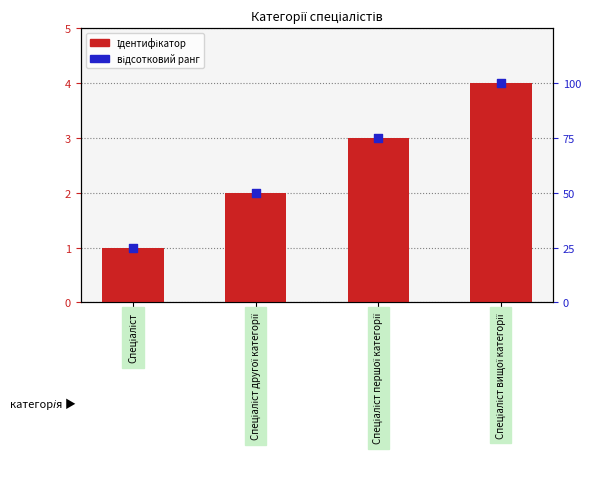

What are all the series names shown in the legend?

Ідентифікатор, відсотковий ранг